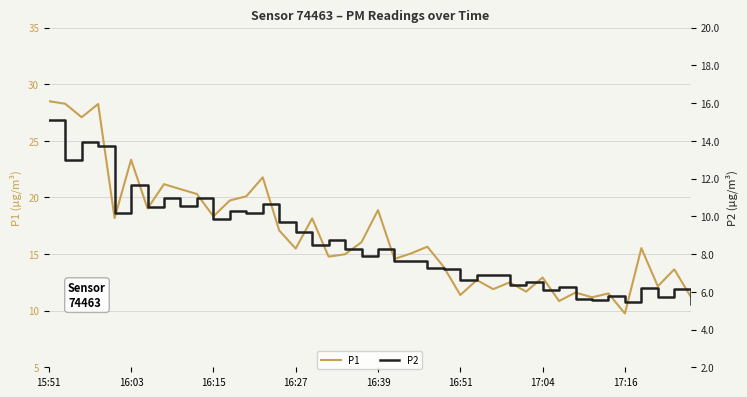

How many data points in P1 are above 15?

22